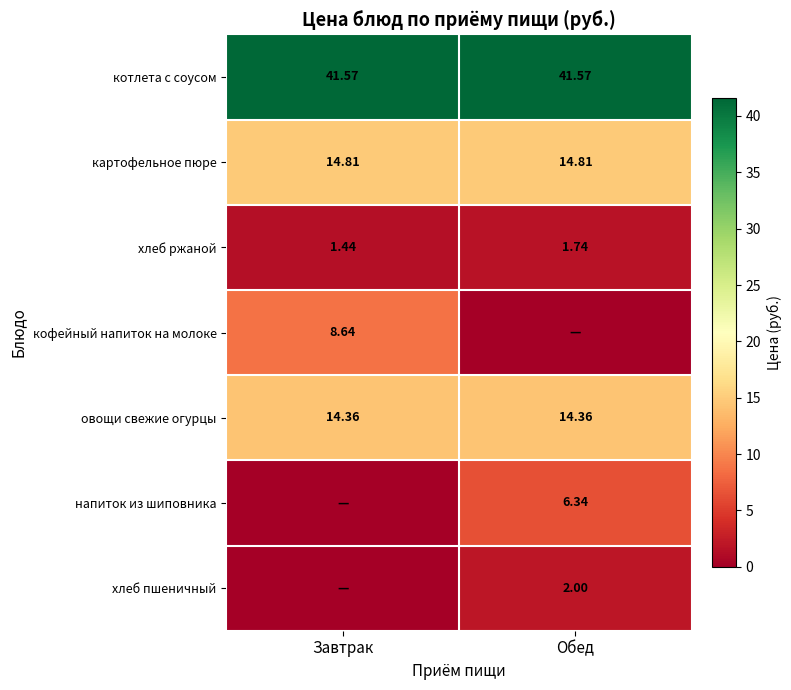

Rank the categories by хлеб ржаной value from highest to lowest.

Обед, Завтрак